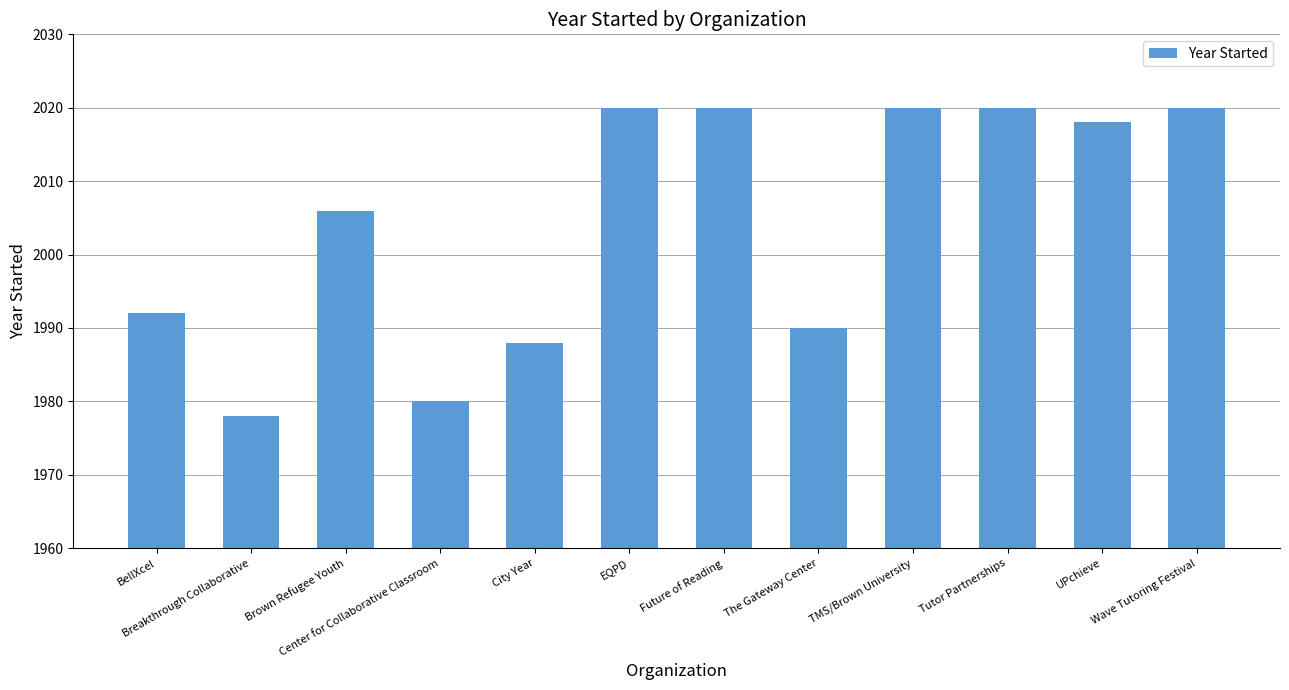

The value at UPchieve is 2018. True or false?

True